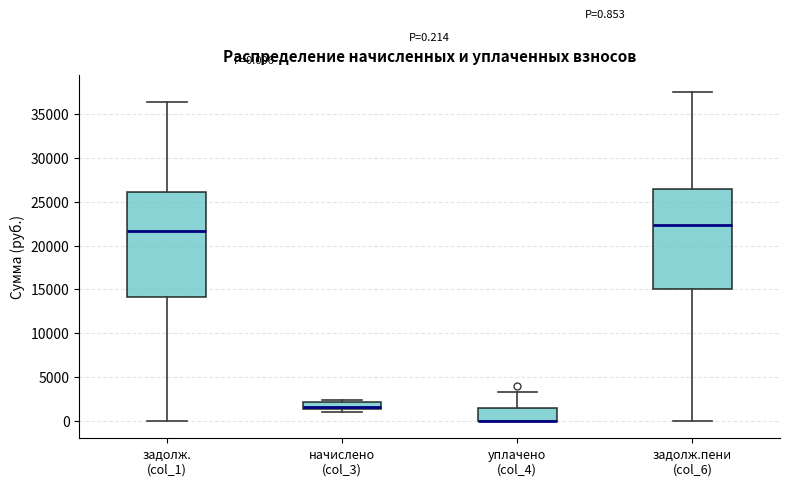

Which box is the tallest, from its lower edge to its upper edge?

задолж. (col_1)